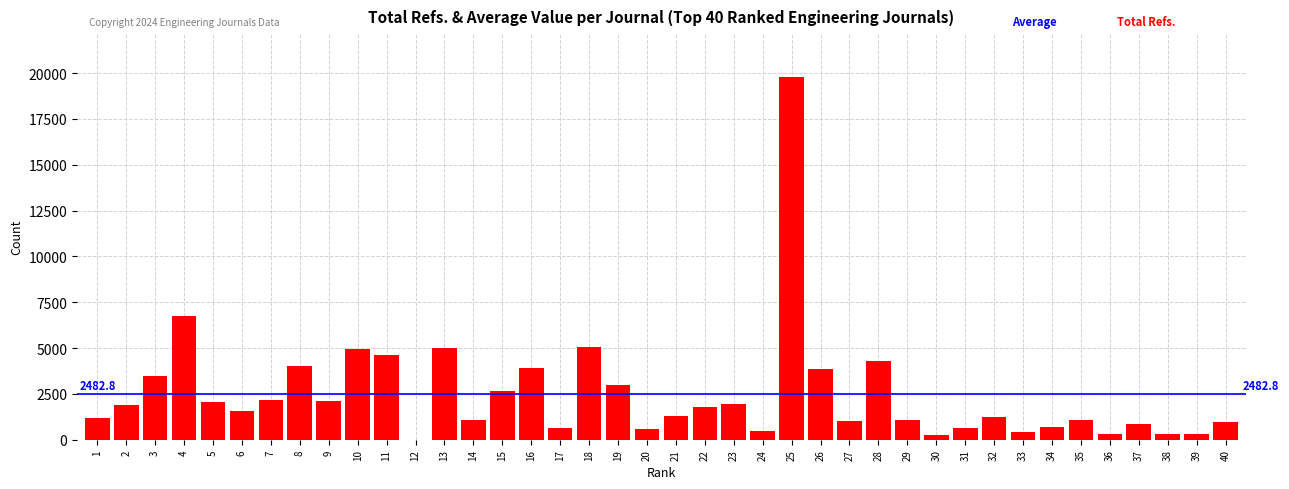

What is the ratio of the value at 1 to the value at 37?

1.5